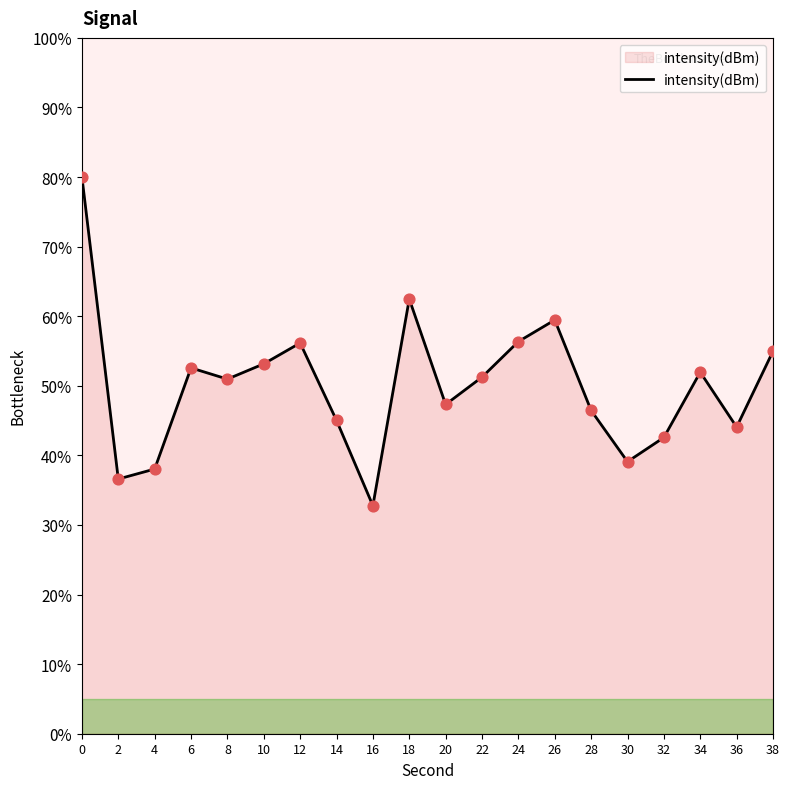

What is the ratio of the value at 22 to the value at 10?

1.0